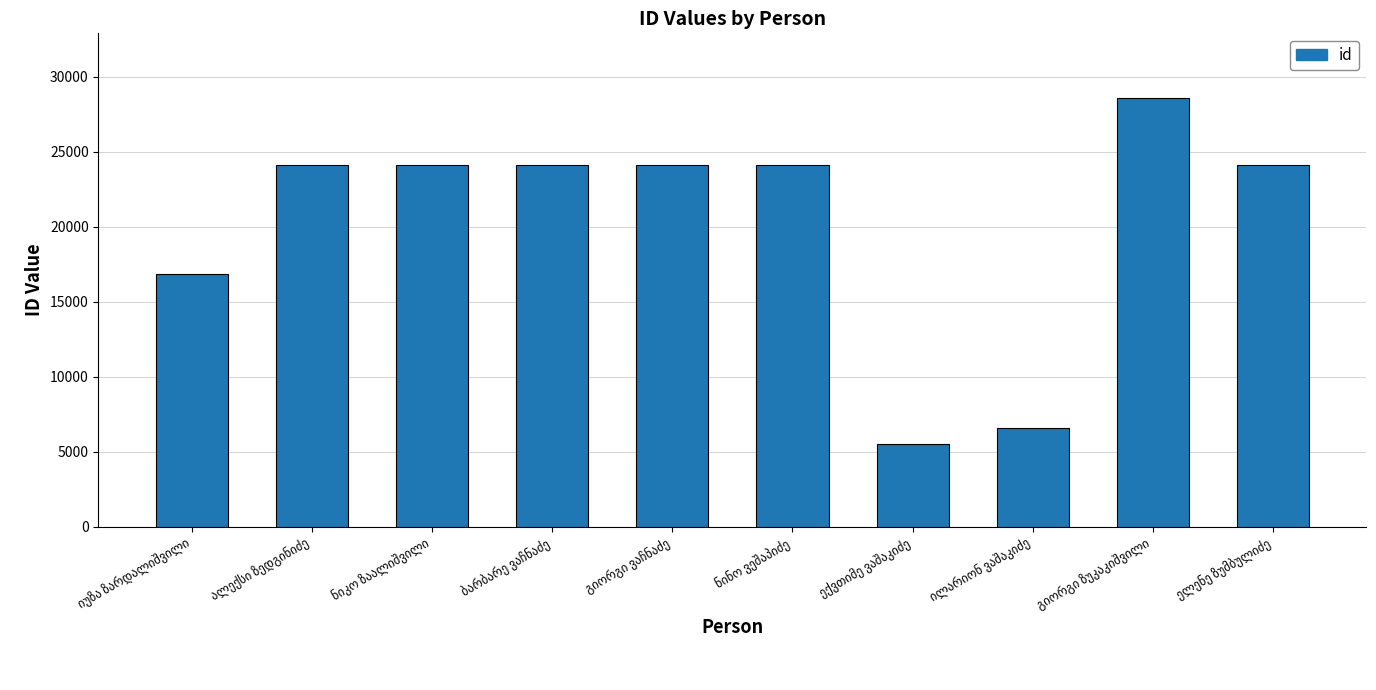

What is the greatest value displayed?

28610